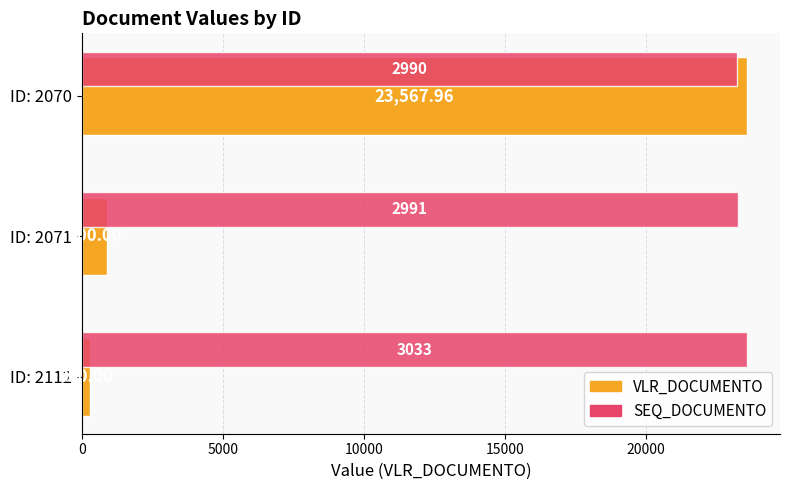

What is the smallest value displayed?

300.0